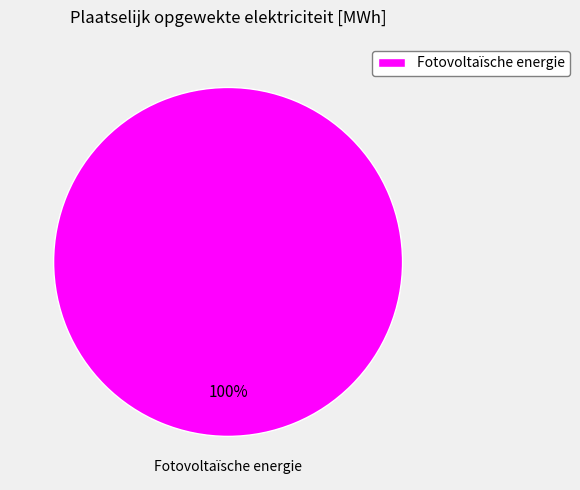

What percentage is the Fotovoltaïsche energie slice, to the nearest percent?

100%